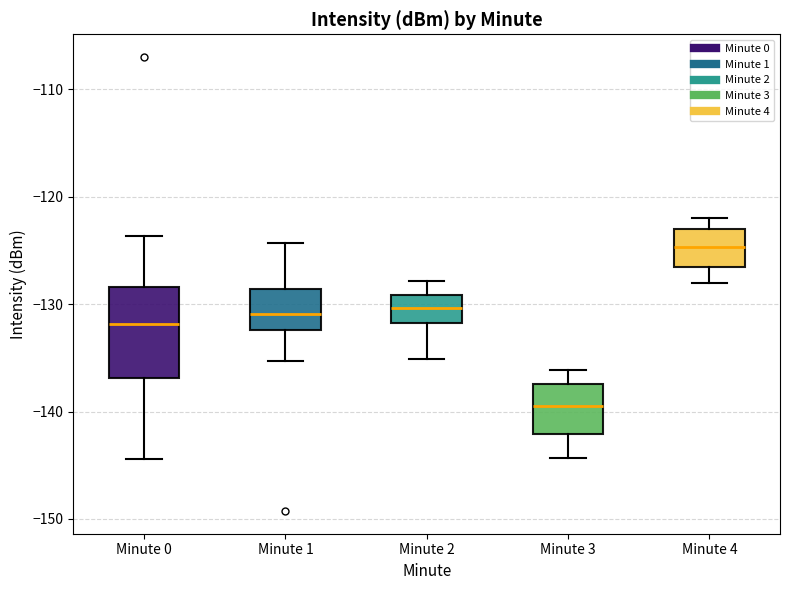

Which box has the highest median line?

Minute 4